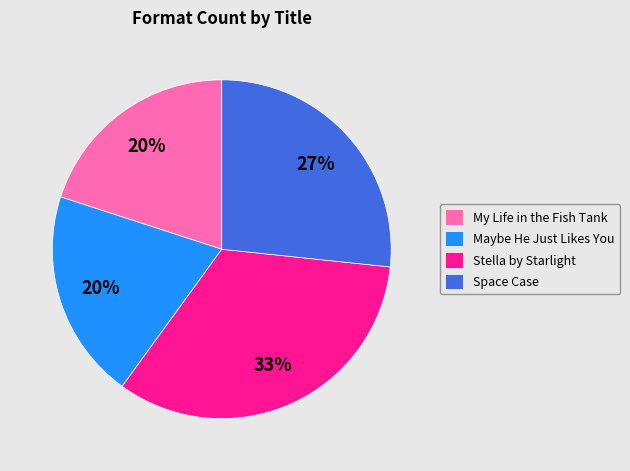

To the nearest percent, what portion does My Life in the Fish Tank represent?

20%